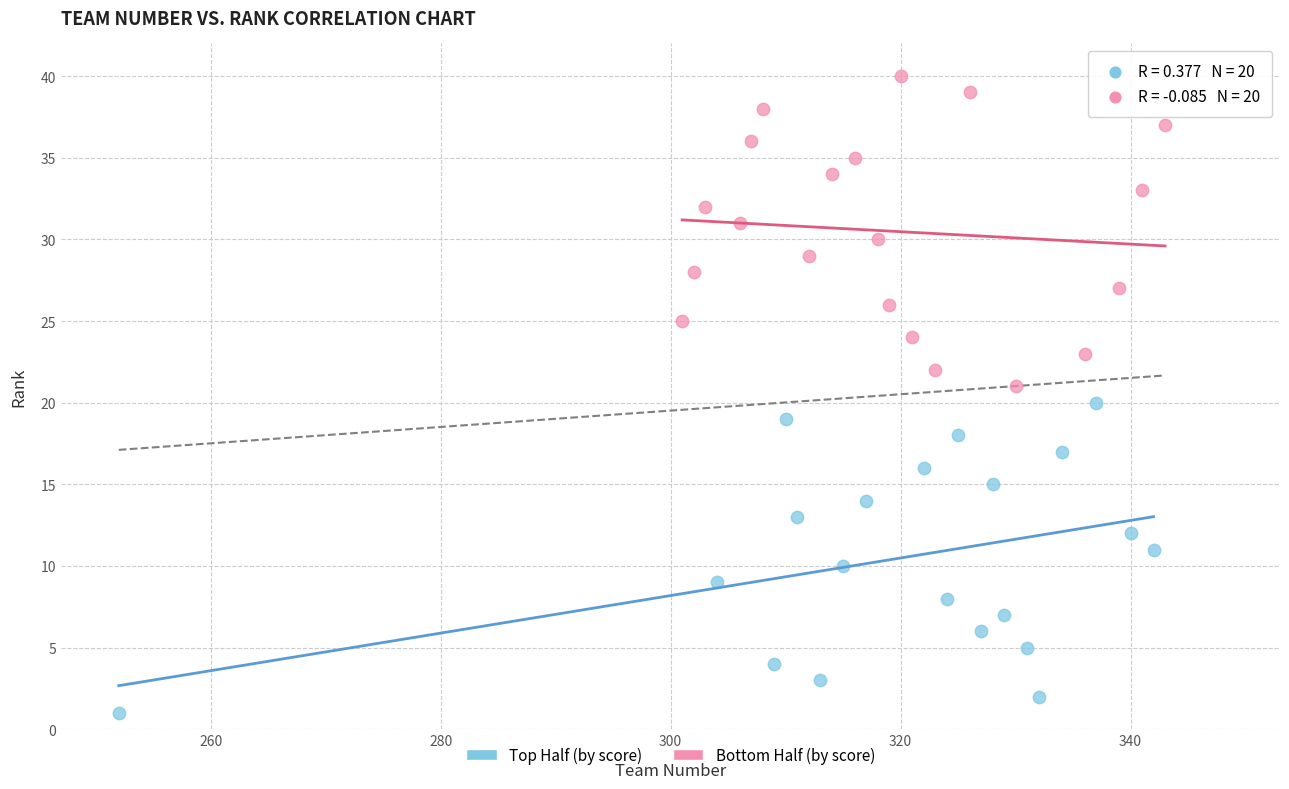

What are all the series names shown in the legend?

Top Half (by score), Bottom Half (by score)